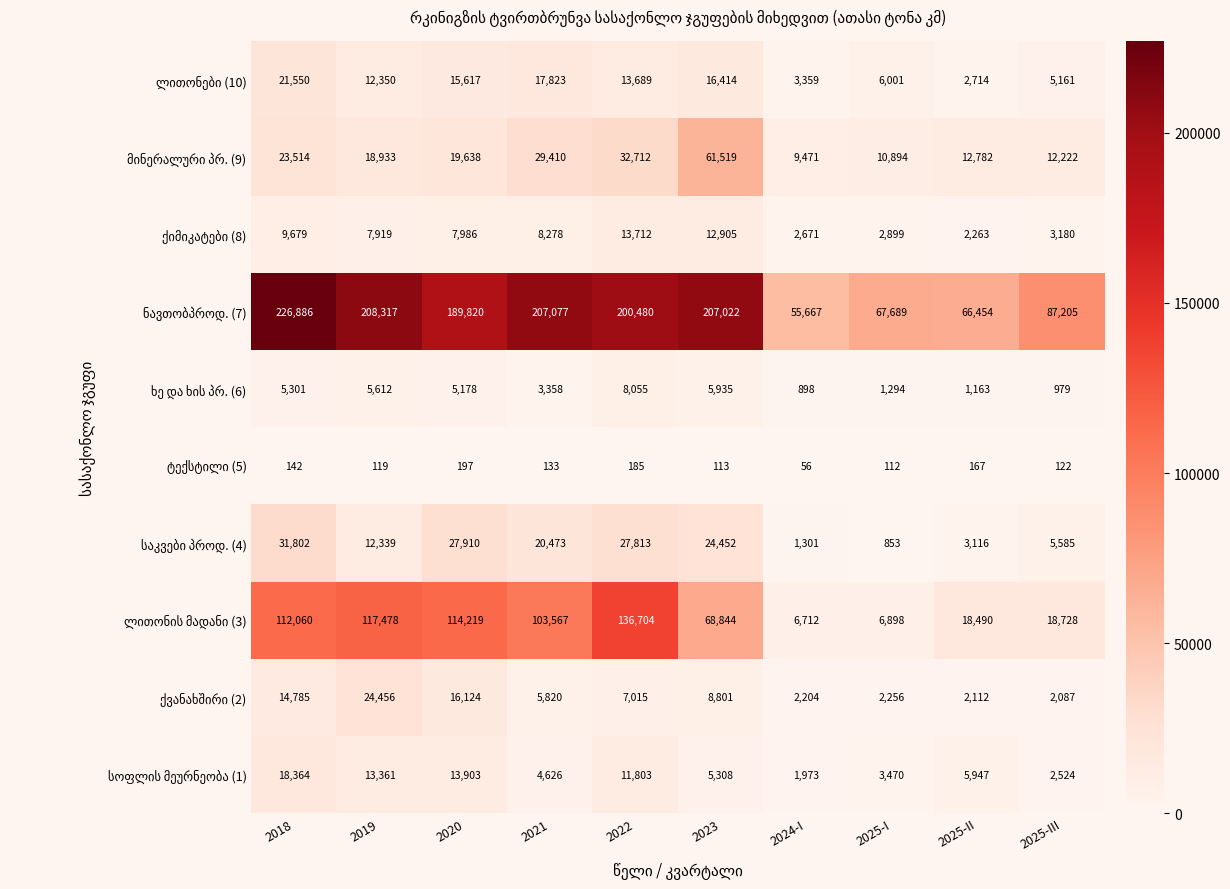

What is the difference between the highest and lowest values at 2023?

206909